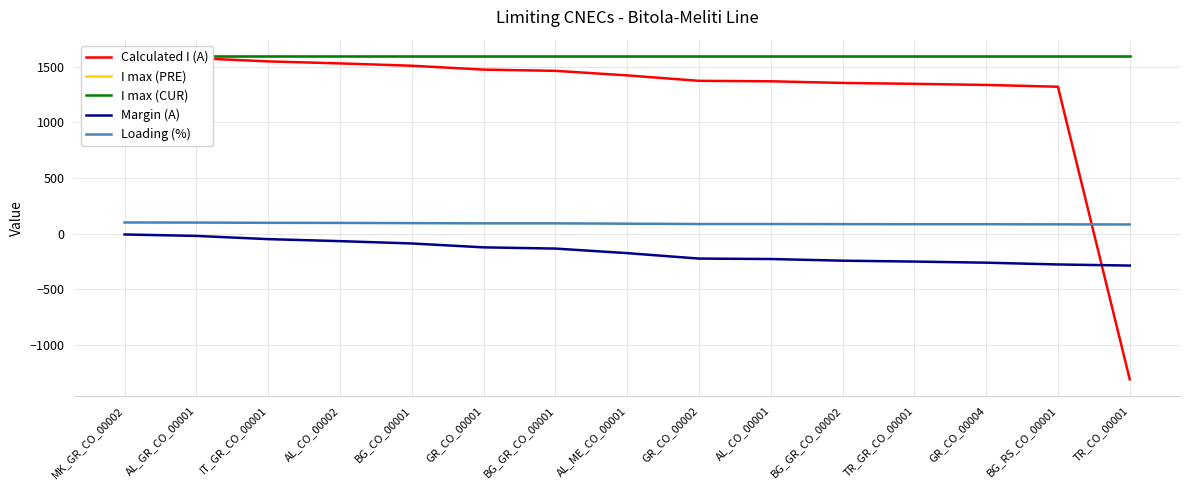

How many intersections are there between Loading (%) and Calculated I (A)?

1